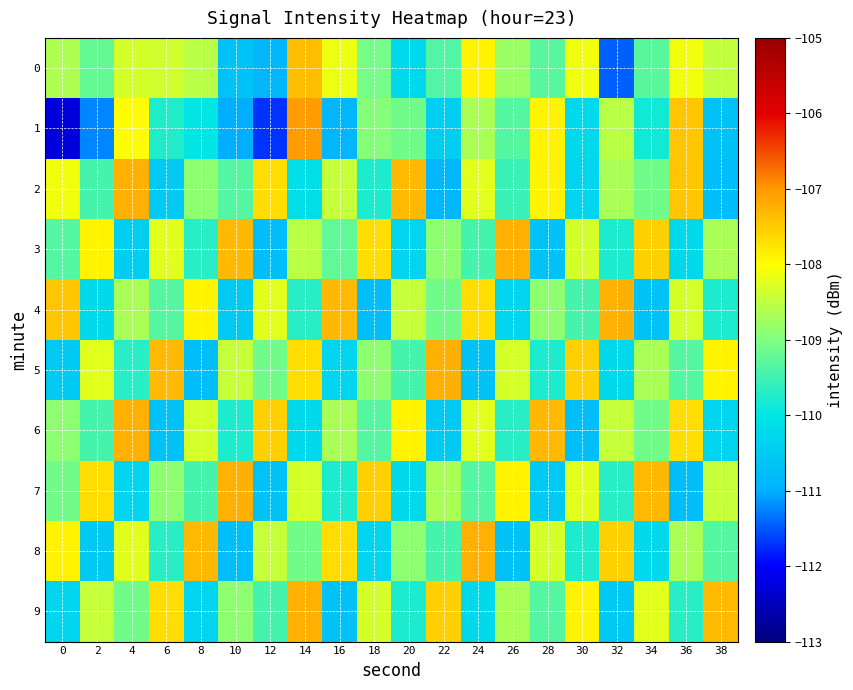

How many categories are shown in the chart?

20